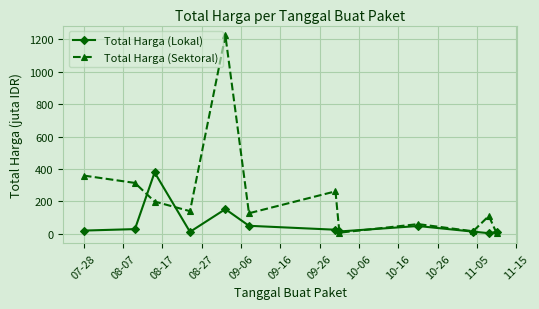

In Total Harga (Sektoral), how many points are higher than both neighbors (excluding endpoints)?

4